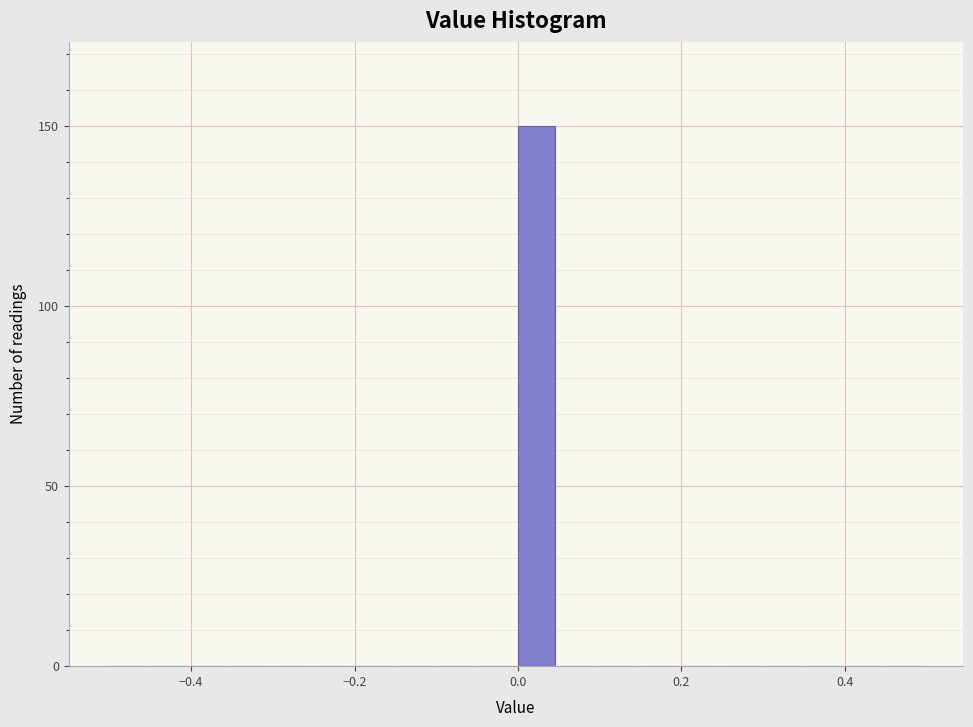

Around what value on the x-axis is the tallest bar? Give the approximate position of its centre, as read against the axis.

0.02